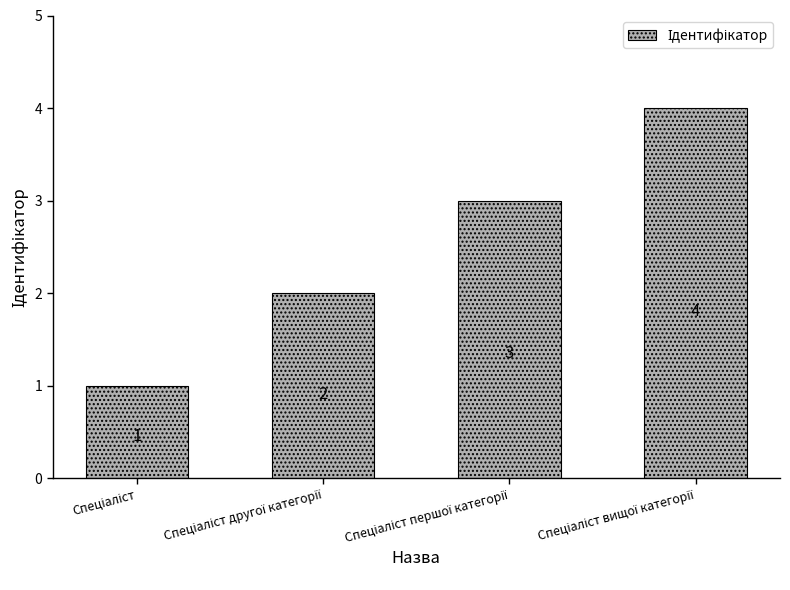

What is the sum of all values?

10